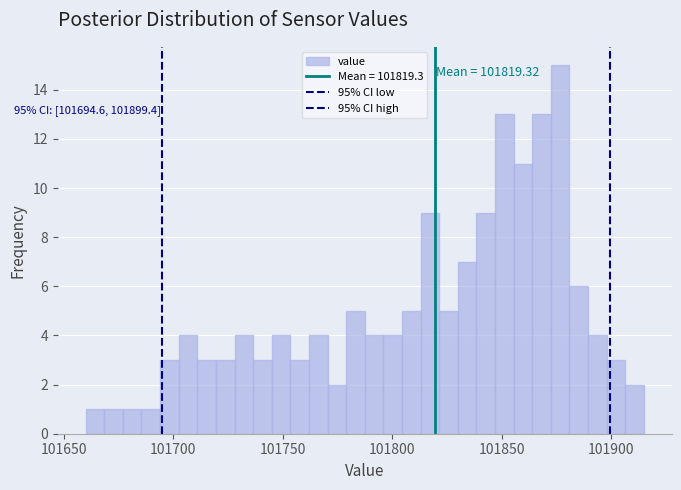

Around what value on the x-axis is the tallest bar? Give the approximate position of its centre, as read against the axis.

101875